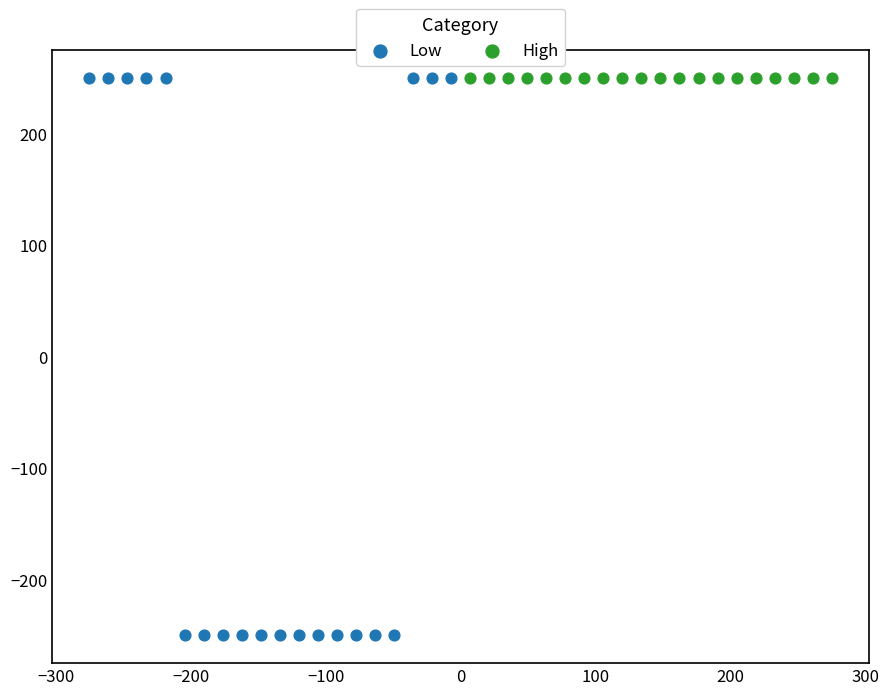

Which series contains the lowest Y value?

Low